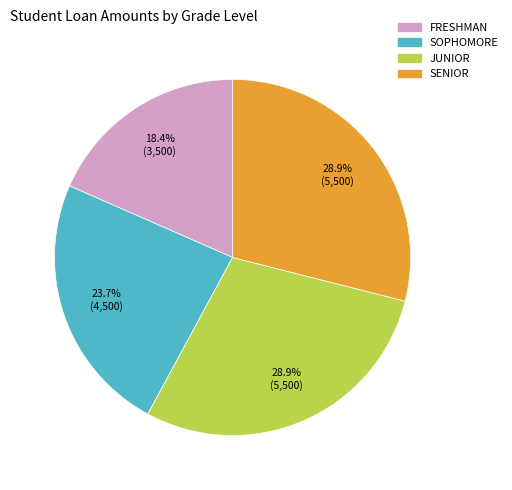

Is there a majority slice in this chart?

No